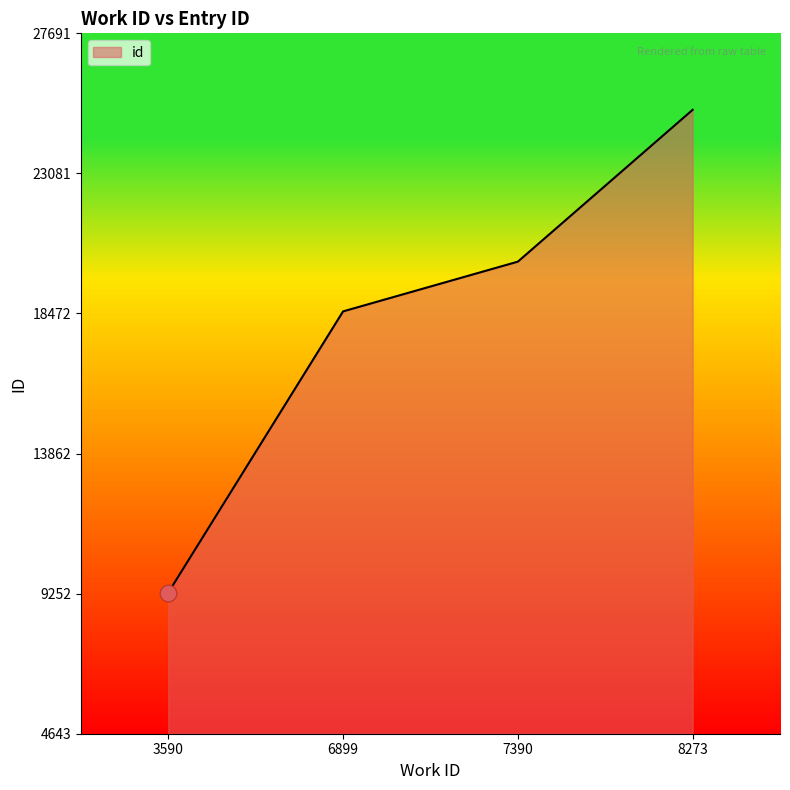

Where is the data nearest to the value 17230?

6899